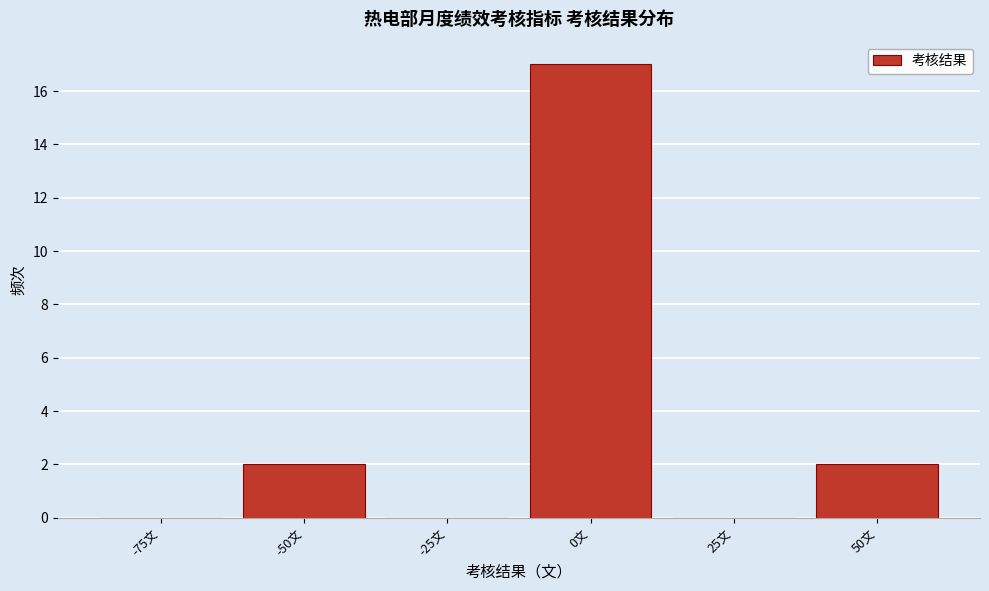

Reading left to right, transcribe all the data shown in this chart.

-75文=0	-50文=2	-25文=0	0文=17	25文=0	50文=2